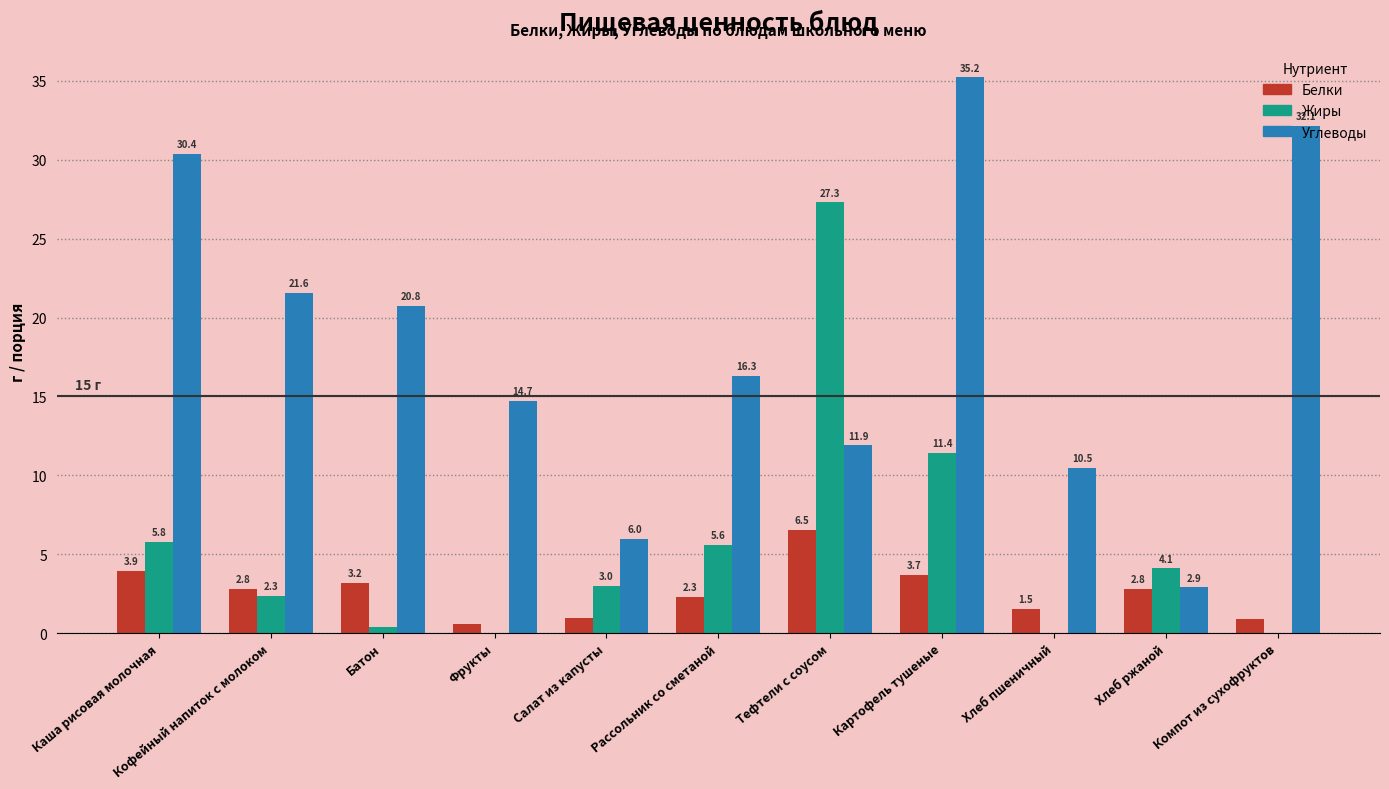

Which series has the largest range (max minus min)?

Углеводы